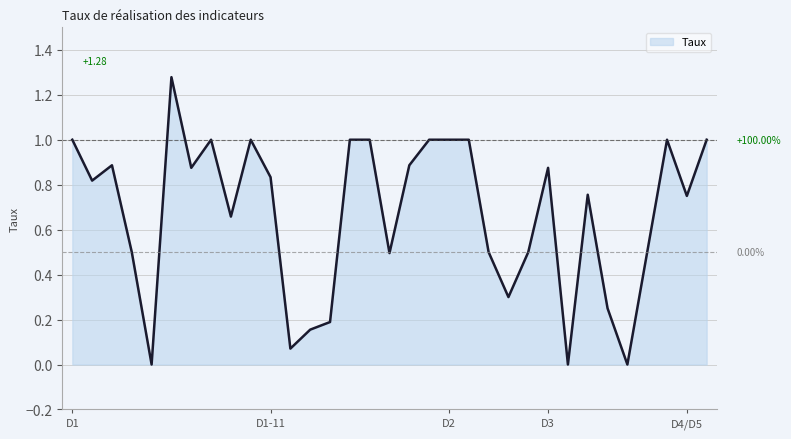

How many lines are shown in the chart?

1